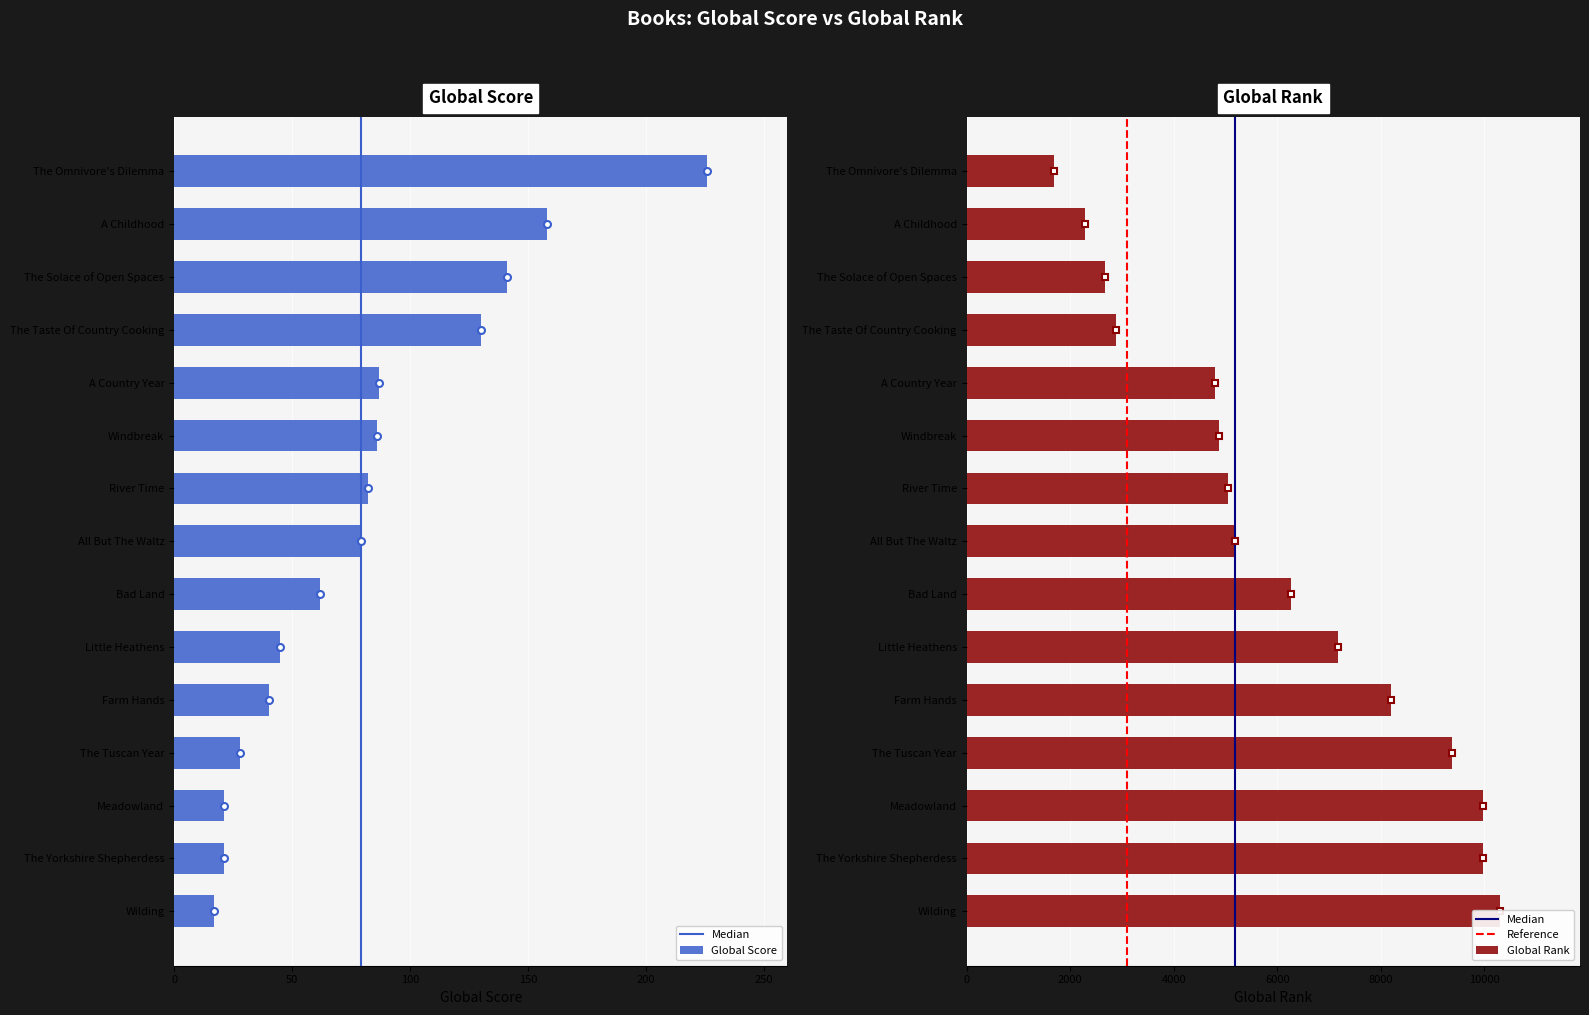

Reading left to right, what are all the values shown in this chart?

Global Score: 226	158	141	130	87	86	82	79	62	45	40	28	21	21	17
Global Rank: 1684	2294	2671	2891	4798	4867	5049	5190	6257	7169	8193	9367	9977	9977	10301